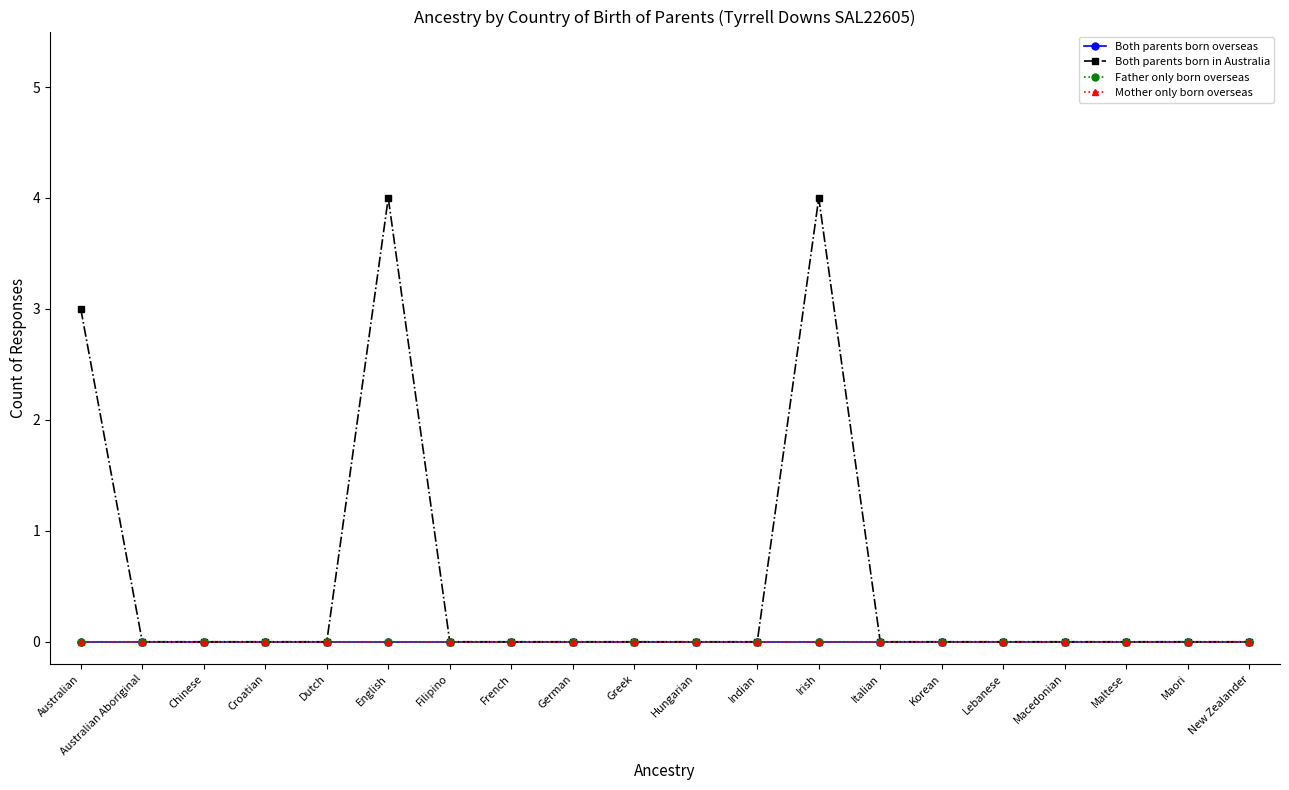

Does the chart have visible grid lines?

No